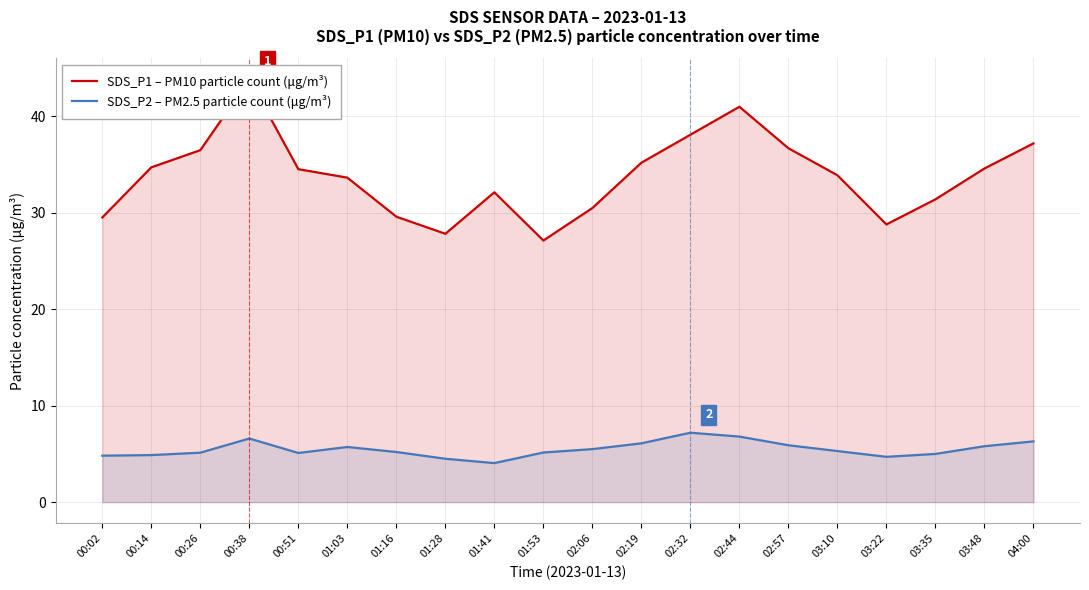

What is the spread (max minus min) of values at 00:26?

31.4